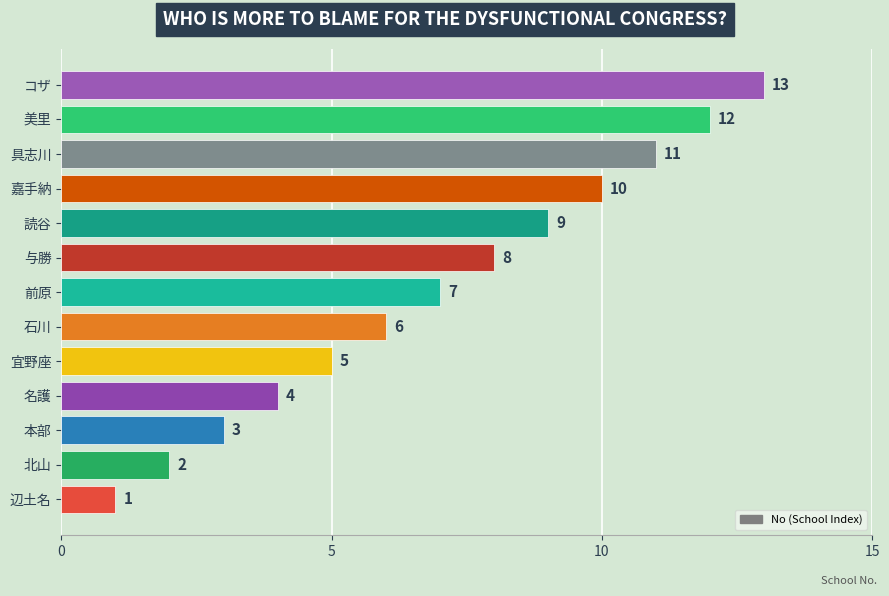

What is the maximum value shown in the chart?

13